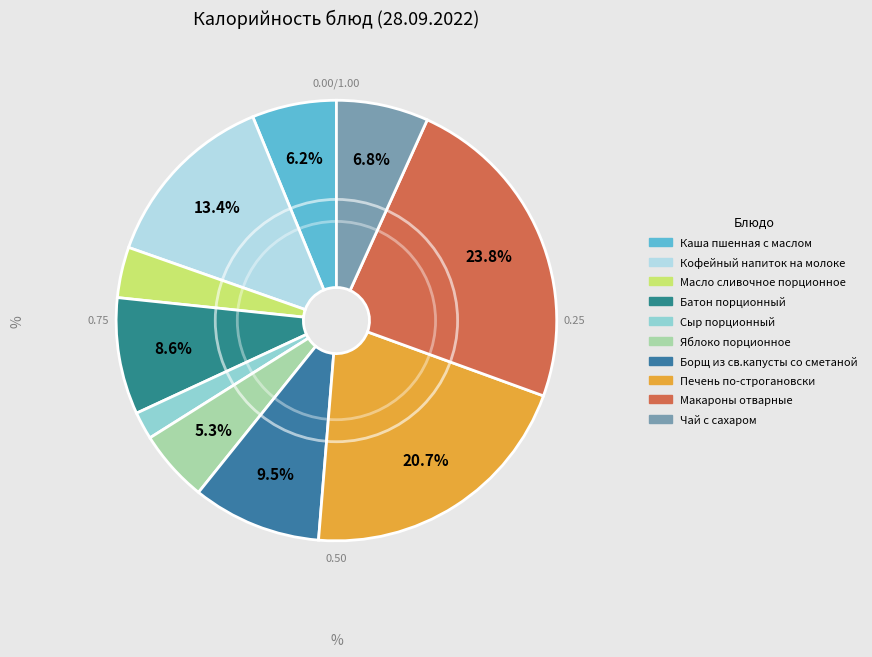

How many segments does this pie chart have?

10